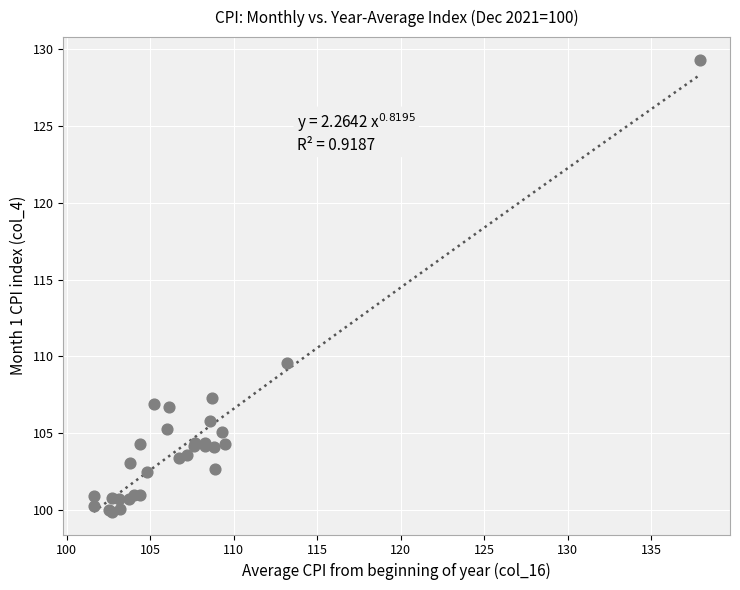

What Y value in the scatter plot is closest to 114?

109.6